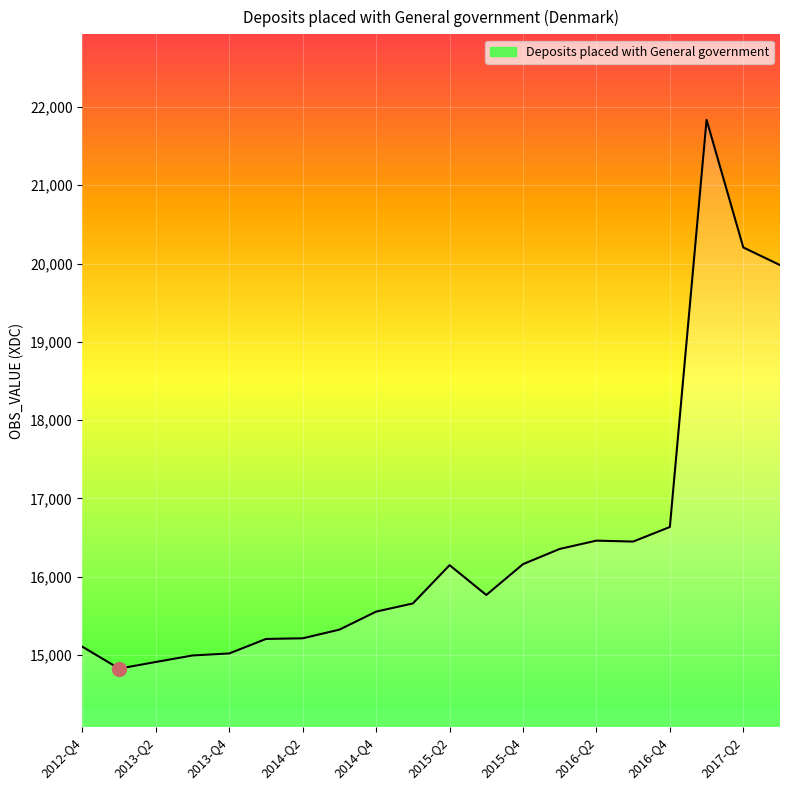

How many values are below 15768?

10